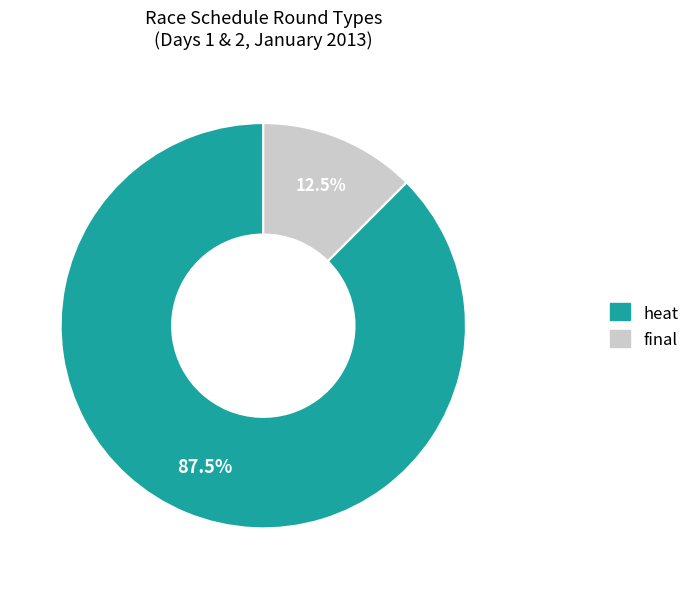

Which slice is the smallest?

final